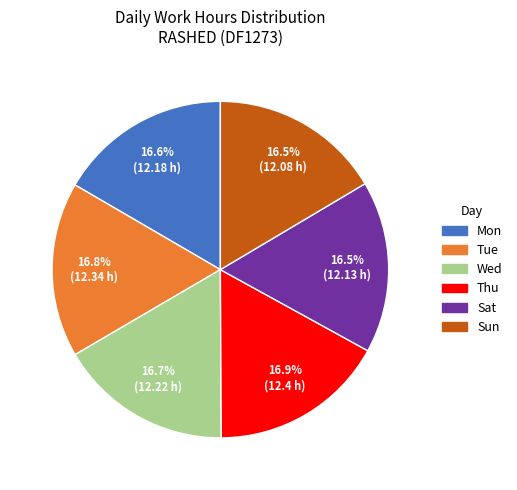

To the nearest percent, what is the combined percentage of Sun and Wed?

33%